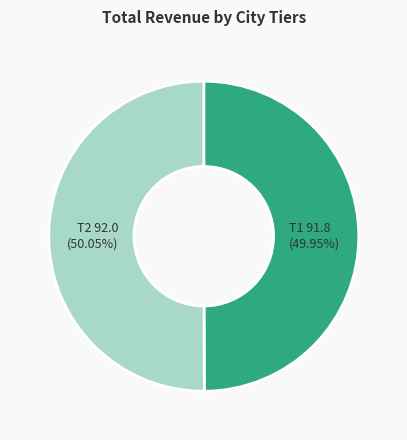

Count the number of slices in the pie.

2